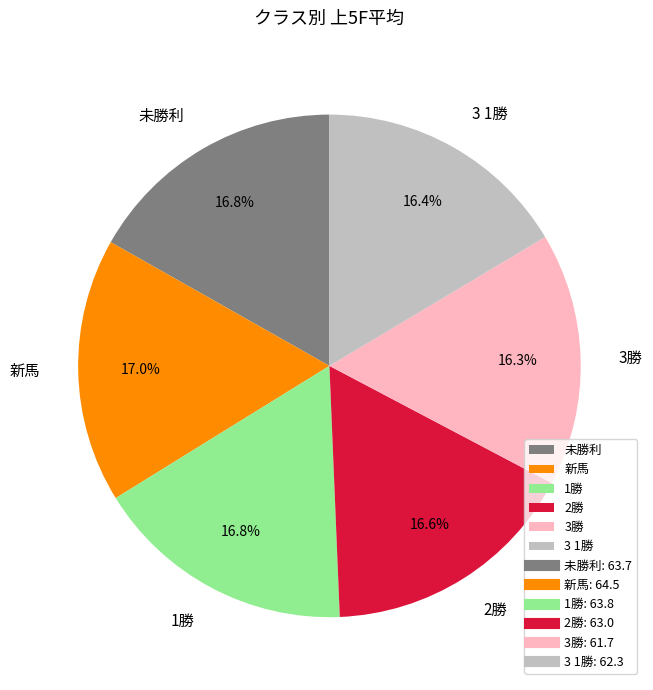

How many segments does this pie chart have?

6